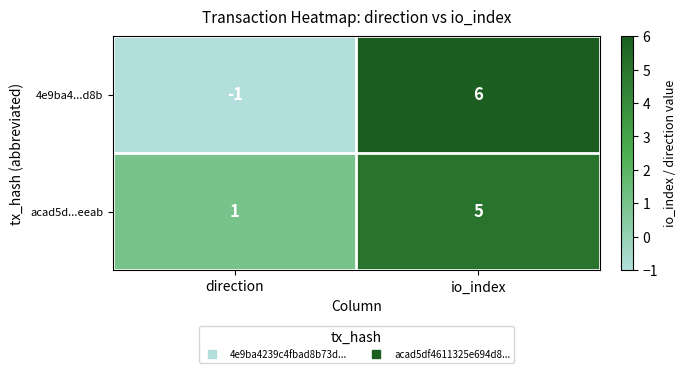

What is the sum of the acad5d...eeab values at io_index and direction?

6